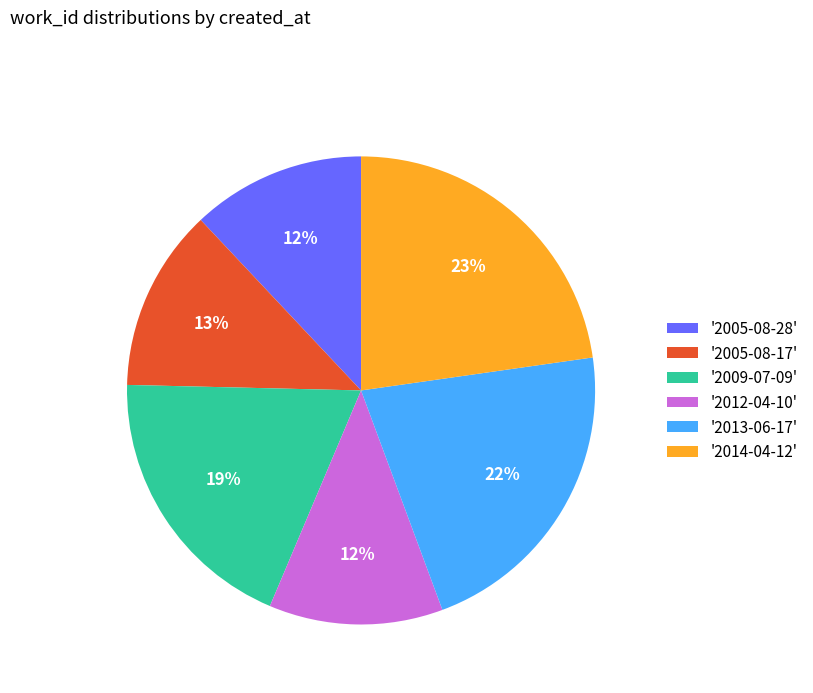

True or false: '2005-08-28' accounts for 12% of the total.

True